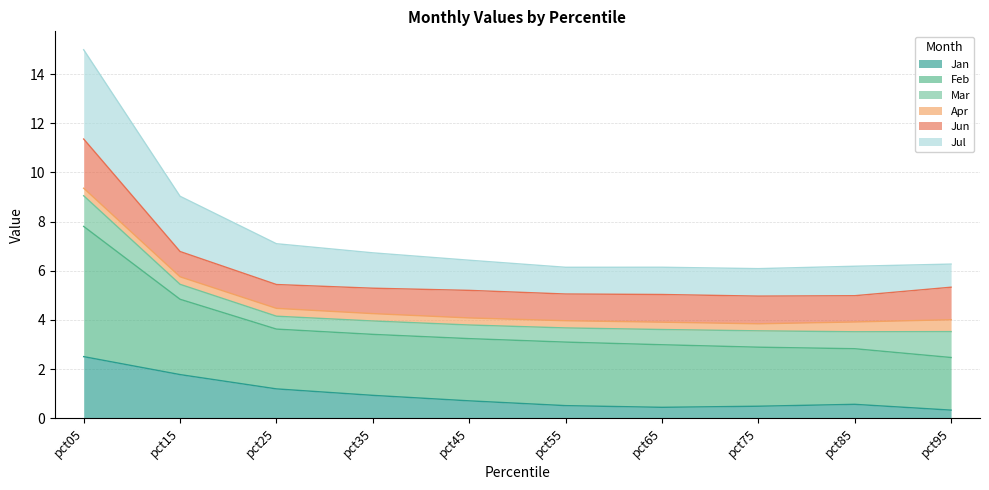

At which category is the sum across all series the highest?

pct05